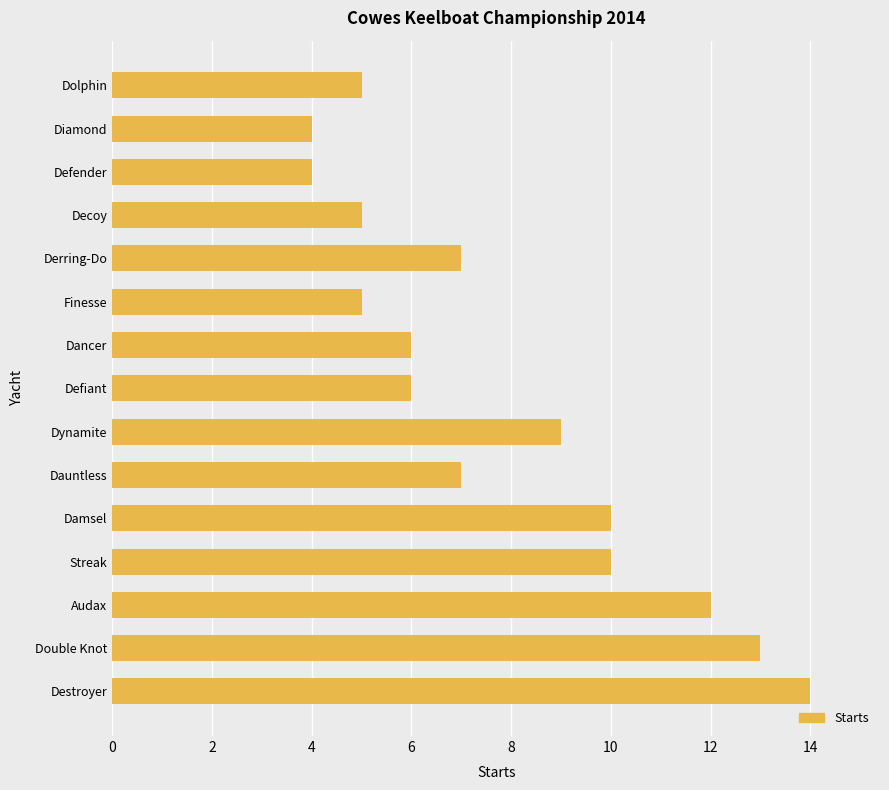

What is the difference between the maximum and minimum values?

10